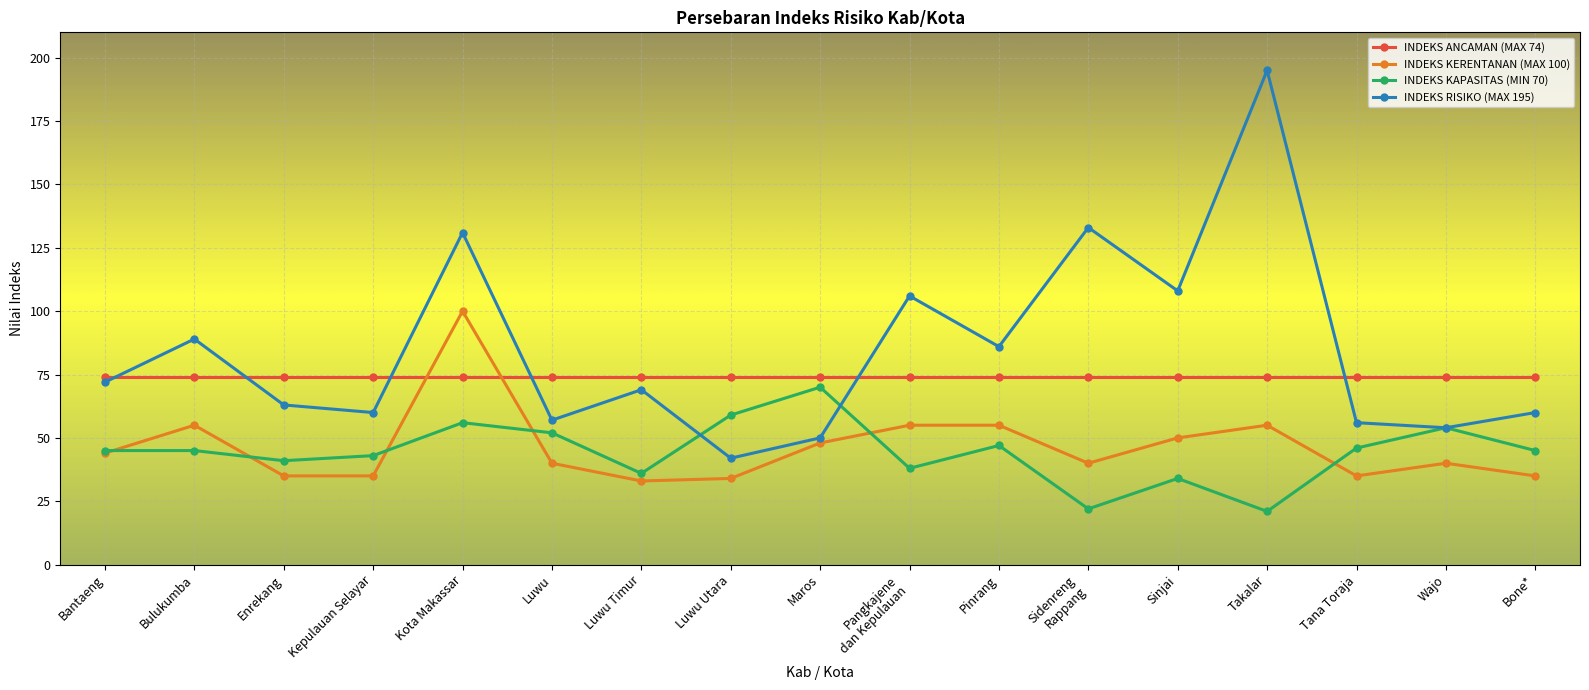

Which series has the largest range (max minus min)?

INDEKS RISIKO (MAX 195)